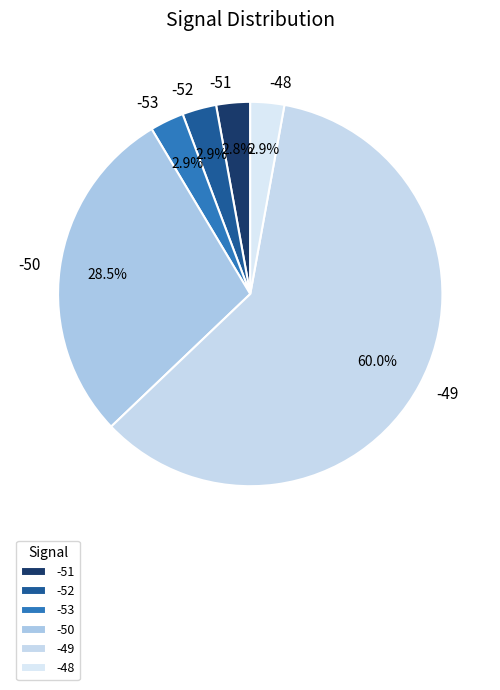

What percentage is NOT represented by -51?

97.2%